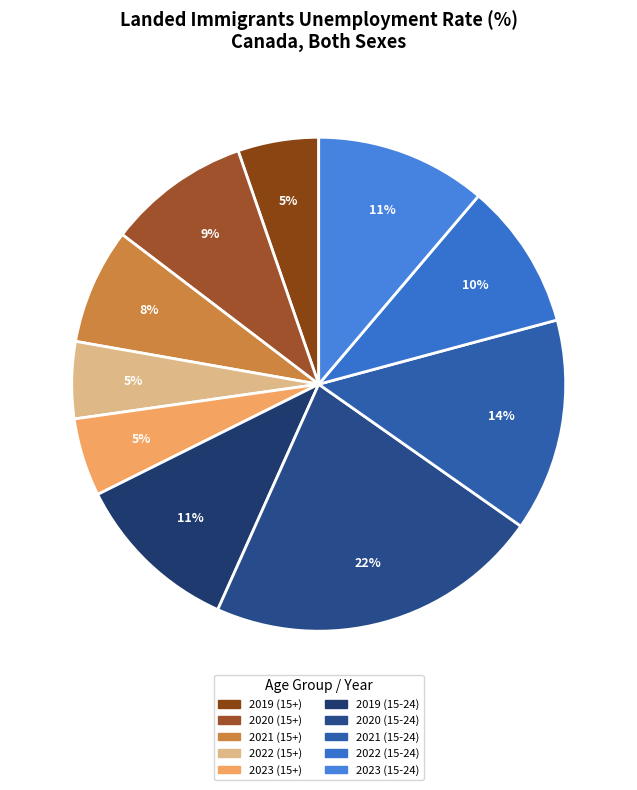

Which slice is the largest?

2020 (15-24)